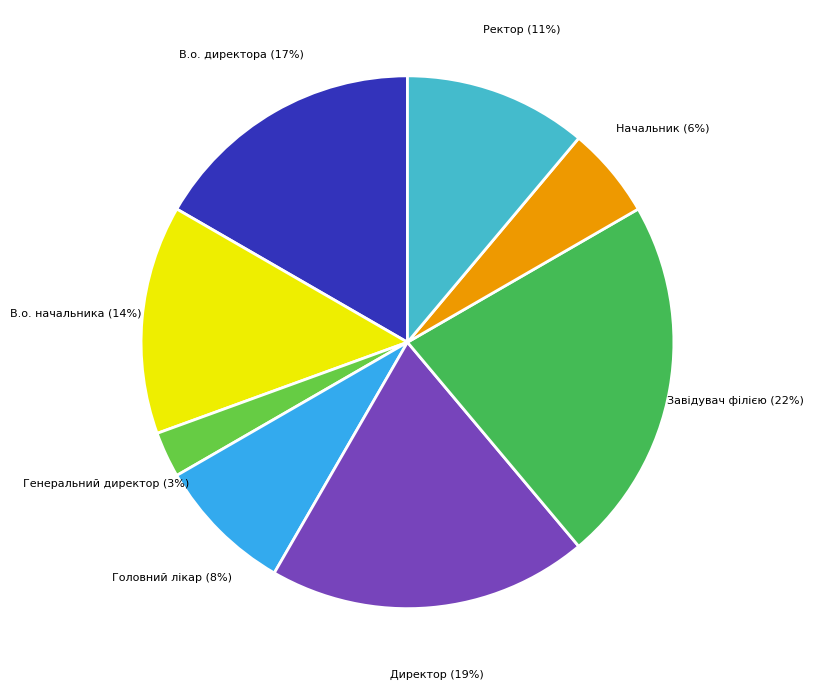

What percentage is the В.о. начальника slice, to the nearest percent?

14%